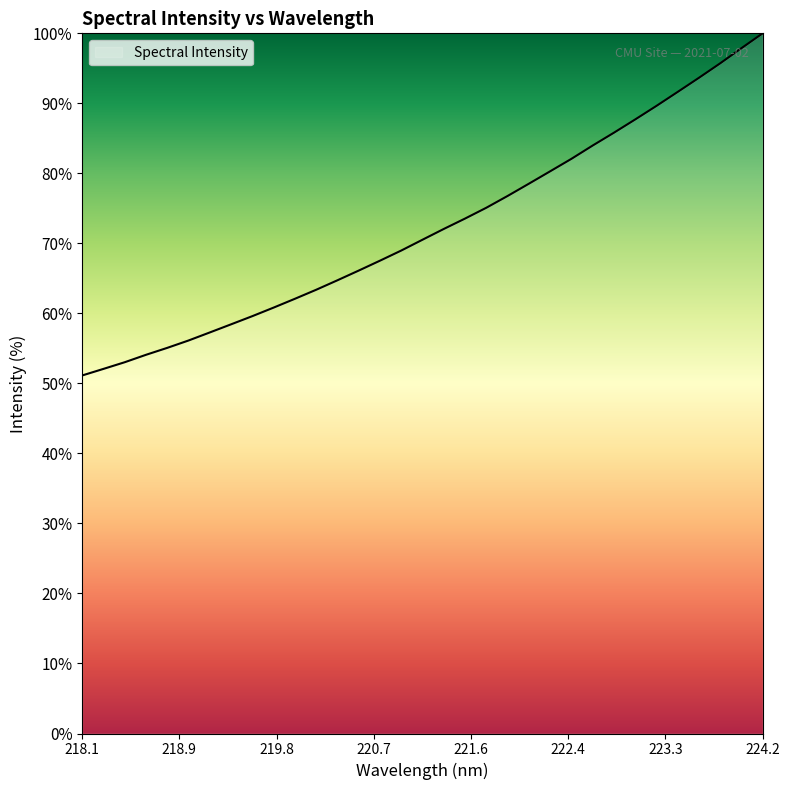

What is the smallest value displayed?

51.1